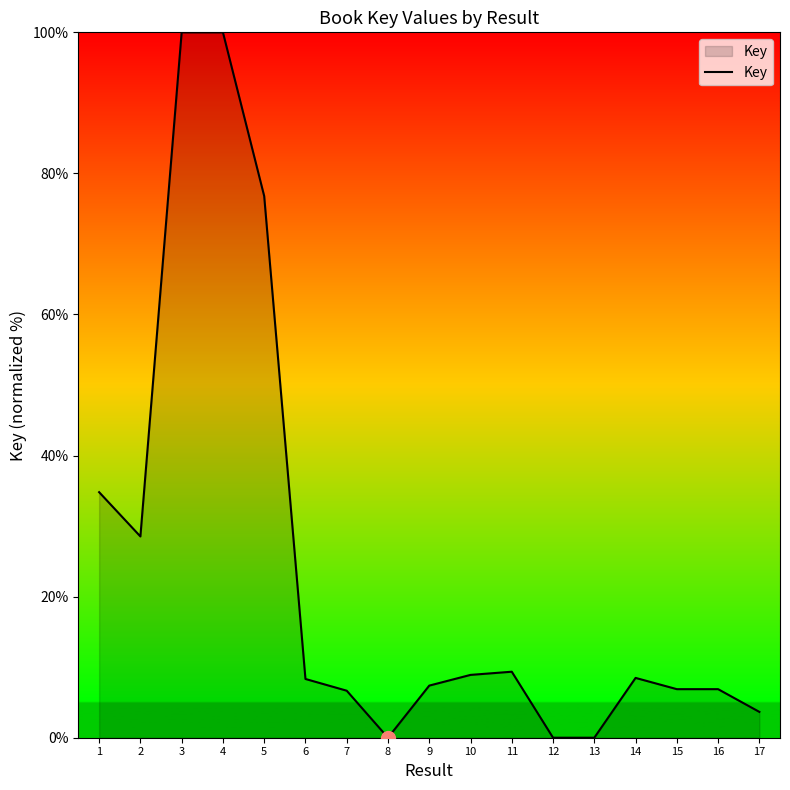

How many lines are shown in the chart?

1